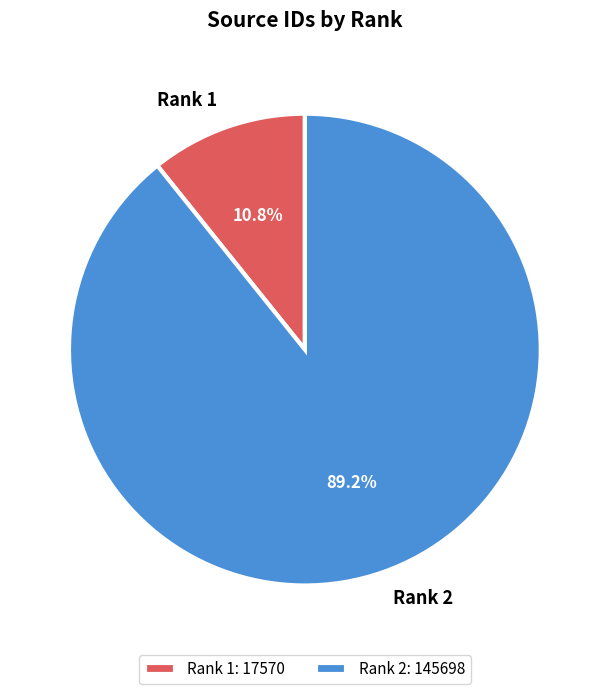

How many segments does this pie chart have?

2